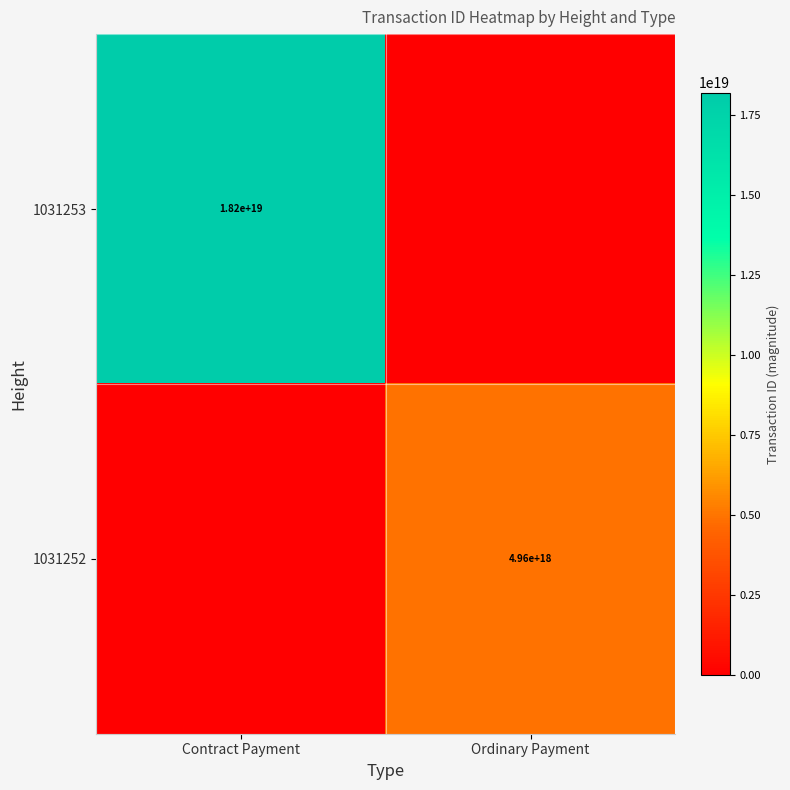

The value of 1031252 at Ordinary Payment is 4960000000000000000. True or false?

True